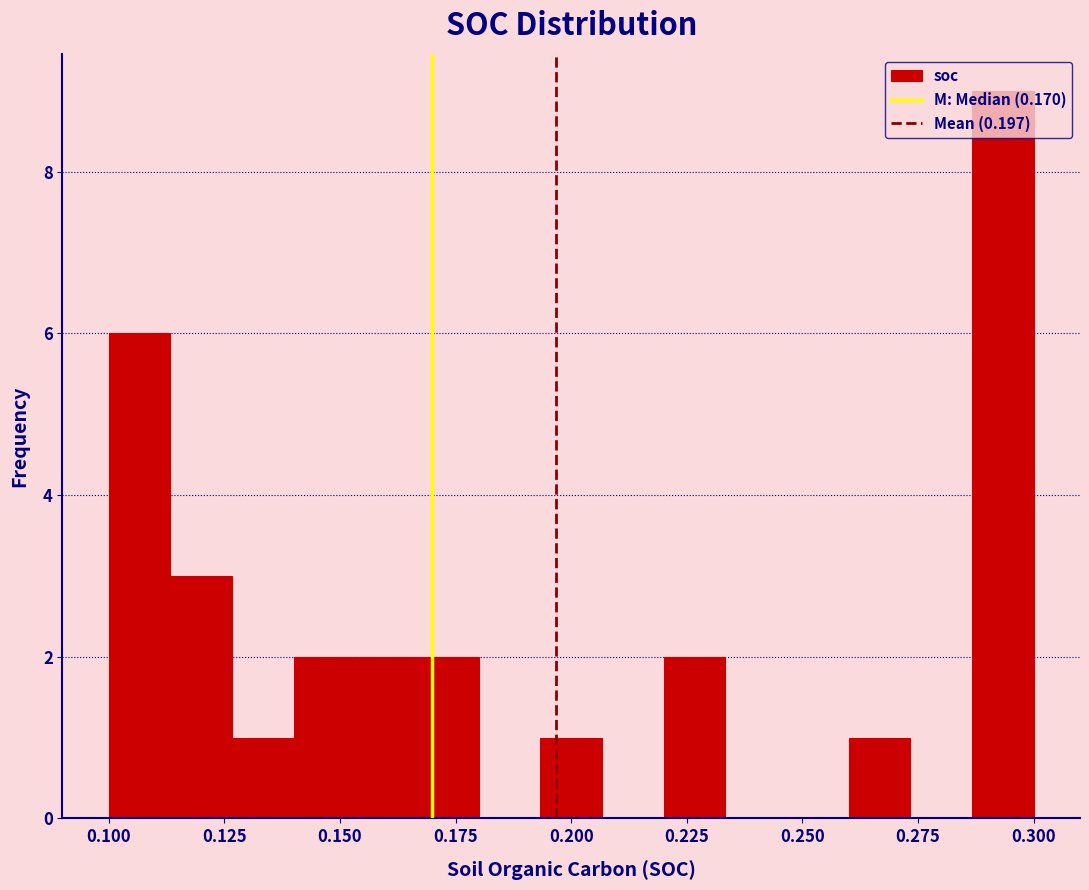

Read against the x-axis, roughly where is the centre of the tallest bar?

0.295